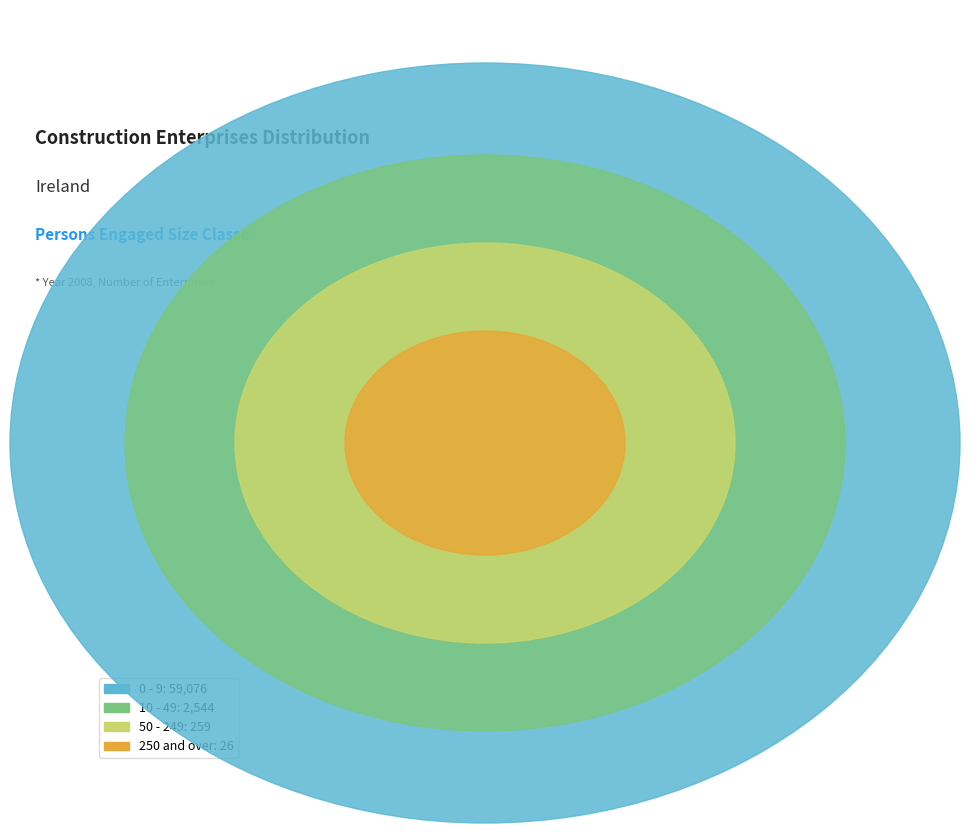

Which slice is the largest?

0 - 9